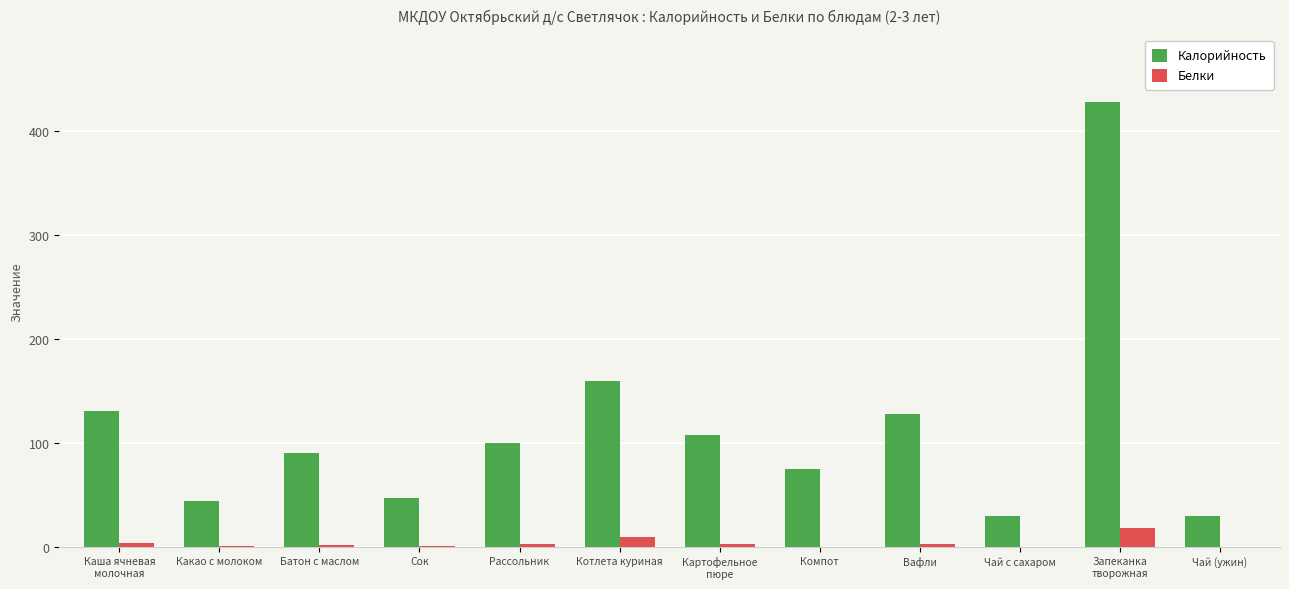

What is the sum of the Белки values at Компот and Рассольник?

3.0